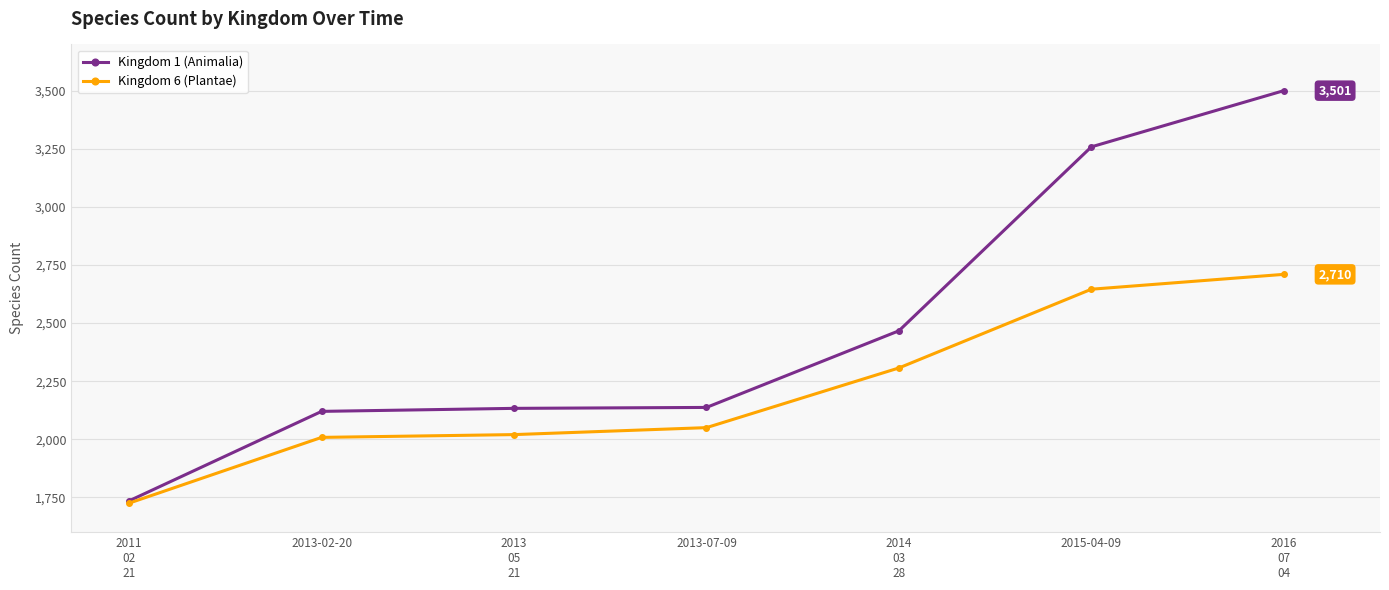

What are all the series names shown in the legend?

Kingdom 1 (Animalia), Kingdom 6 (Plantae)